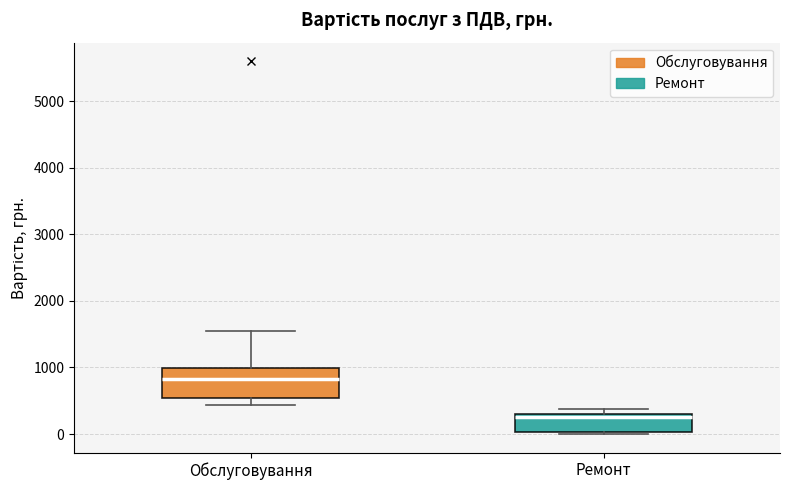

Reading left to right, read every box against the y-axis: the position of its median line, the range the box covers, and the ends of its whiskers. The values are not printed on the chart, so give them approximately, as read against the axis.

Обслуговування: median 800, box 500 to 1000, whiskers 400 to 1600
Ремонт: median 300 (just below the box's upper edge), box 0 to 300, whiskers 0 (just below the box's lower edge) to 400